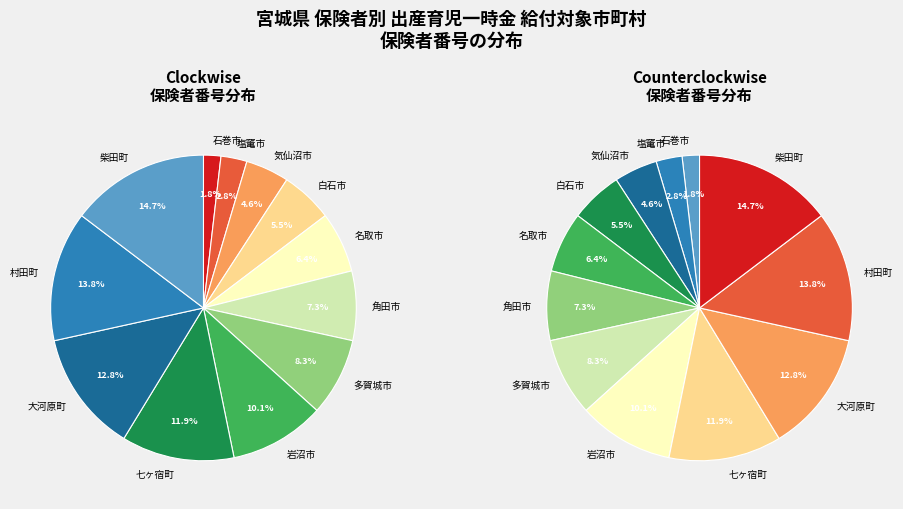

To the nearest percent, what is the combined percentage of 気仙沼市 and 岩沼市?

15%